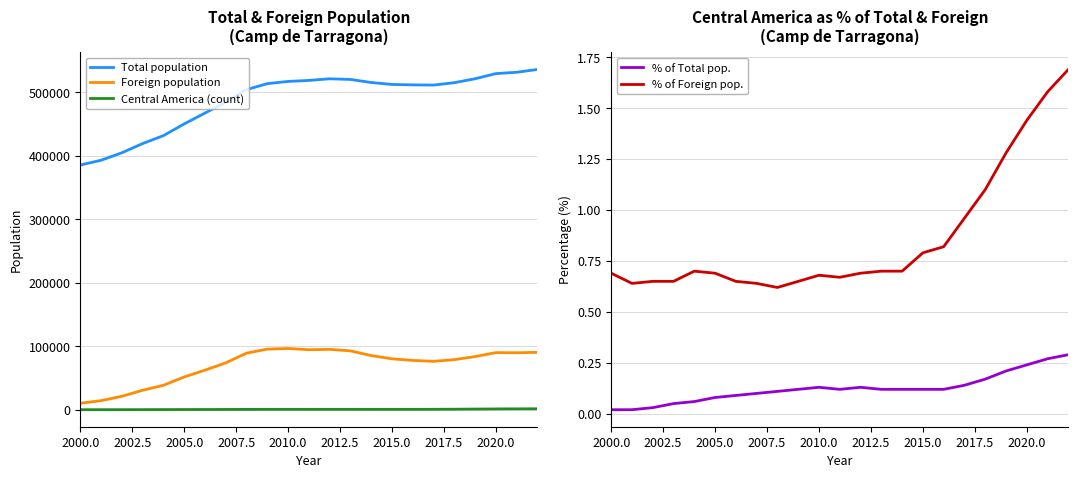

True or false: % of Total pop. and % of Foreign pop. intersect in this chart.

False